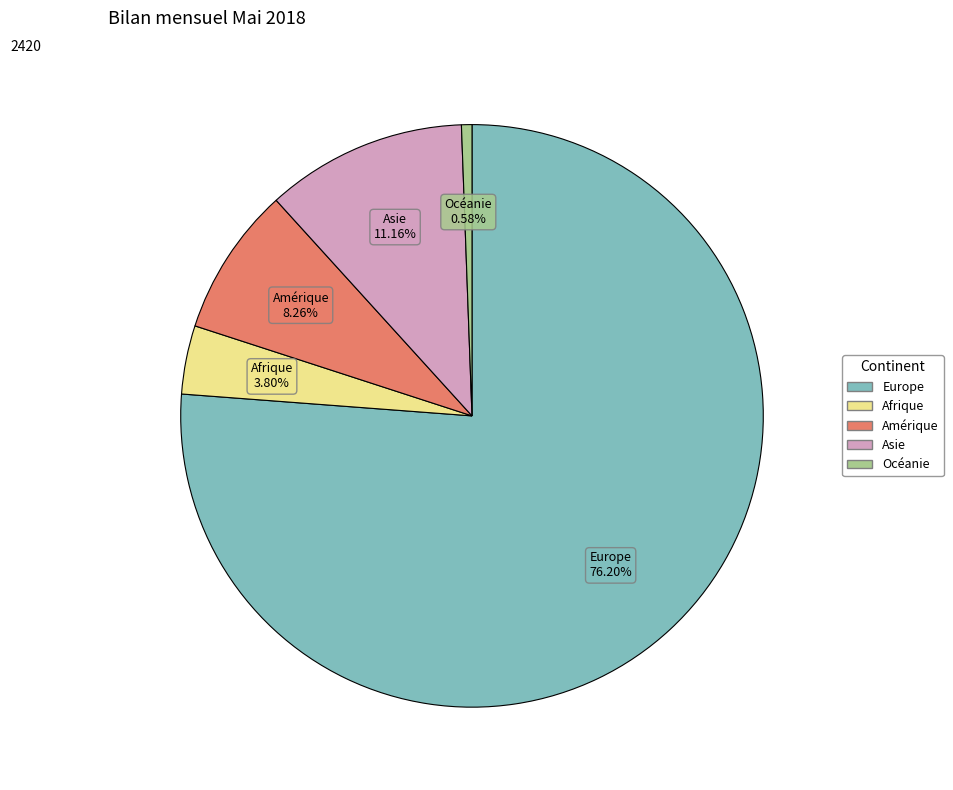

How many segments does this pie chart have?

5